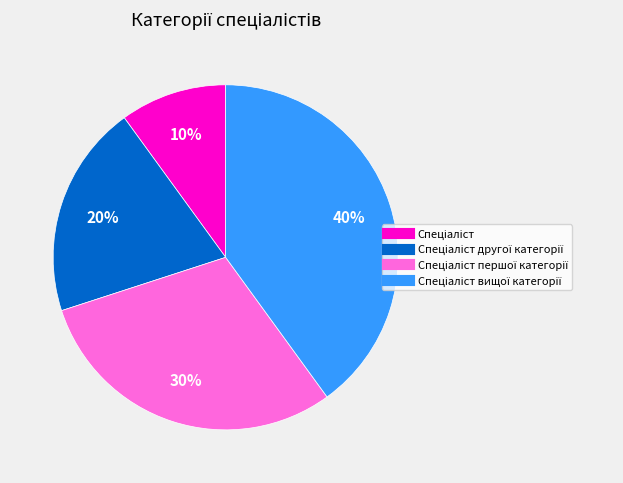

Is there any slice that represents more than half of the pie?

No